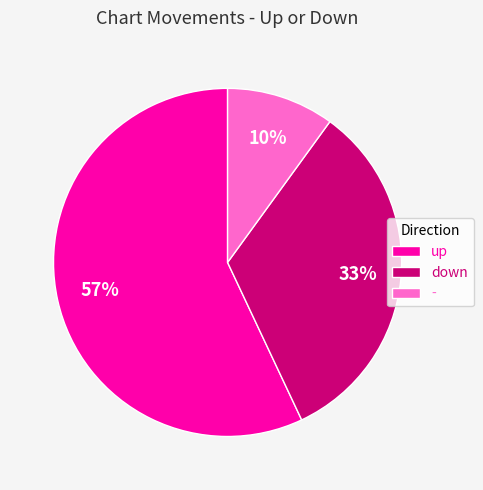

Count the number of slices in the pie.

3